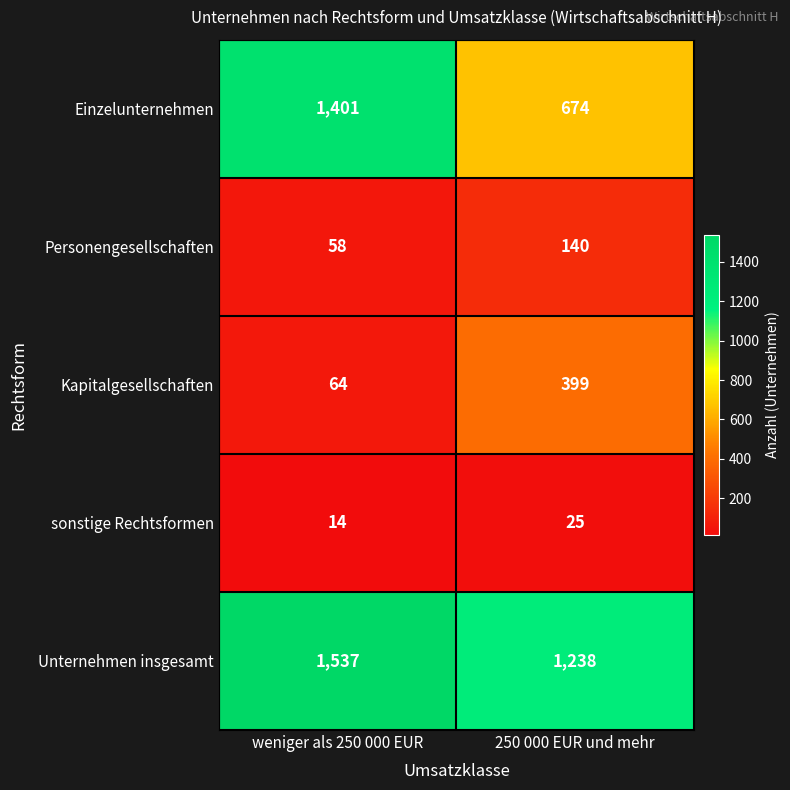

Which label corresponds to the smallest value in the chart?

weniger als 250 000 EUR